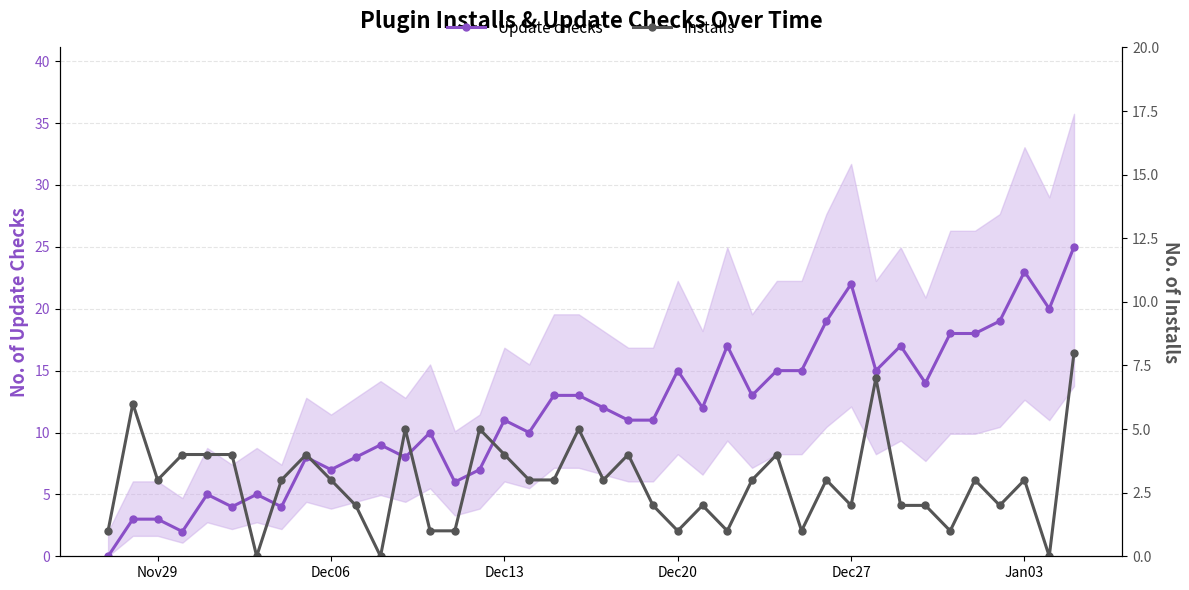

Which series has the largest total across all categories?

Update checks